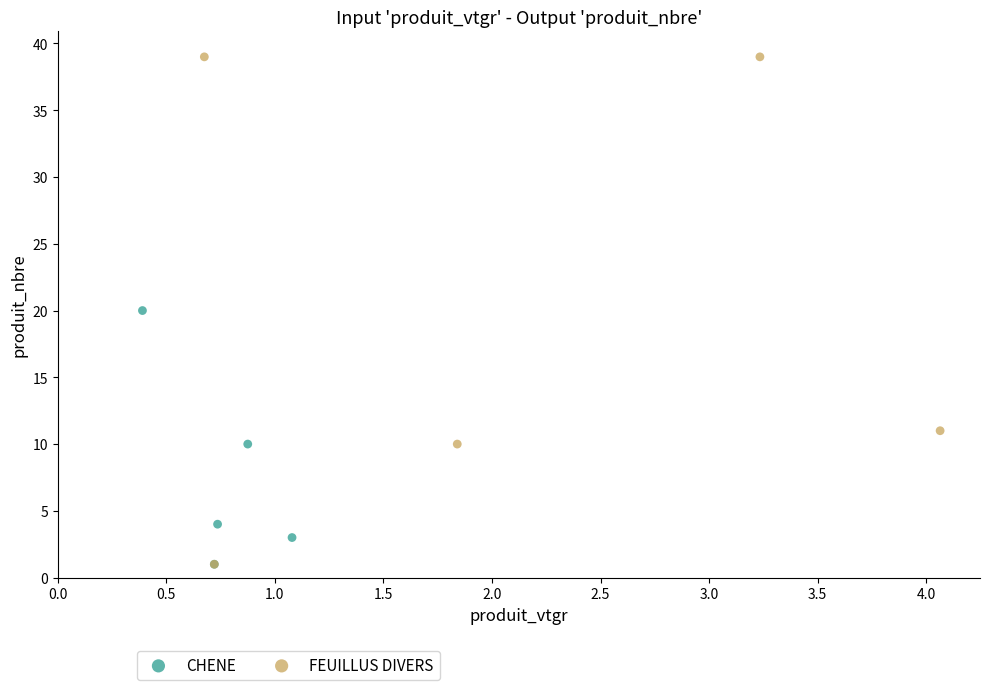

Which series reaches the maximum Y coordinate?

FEUILLUS DIVERS